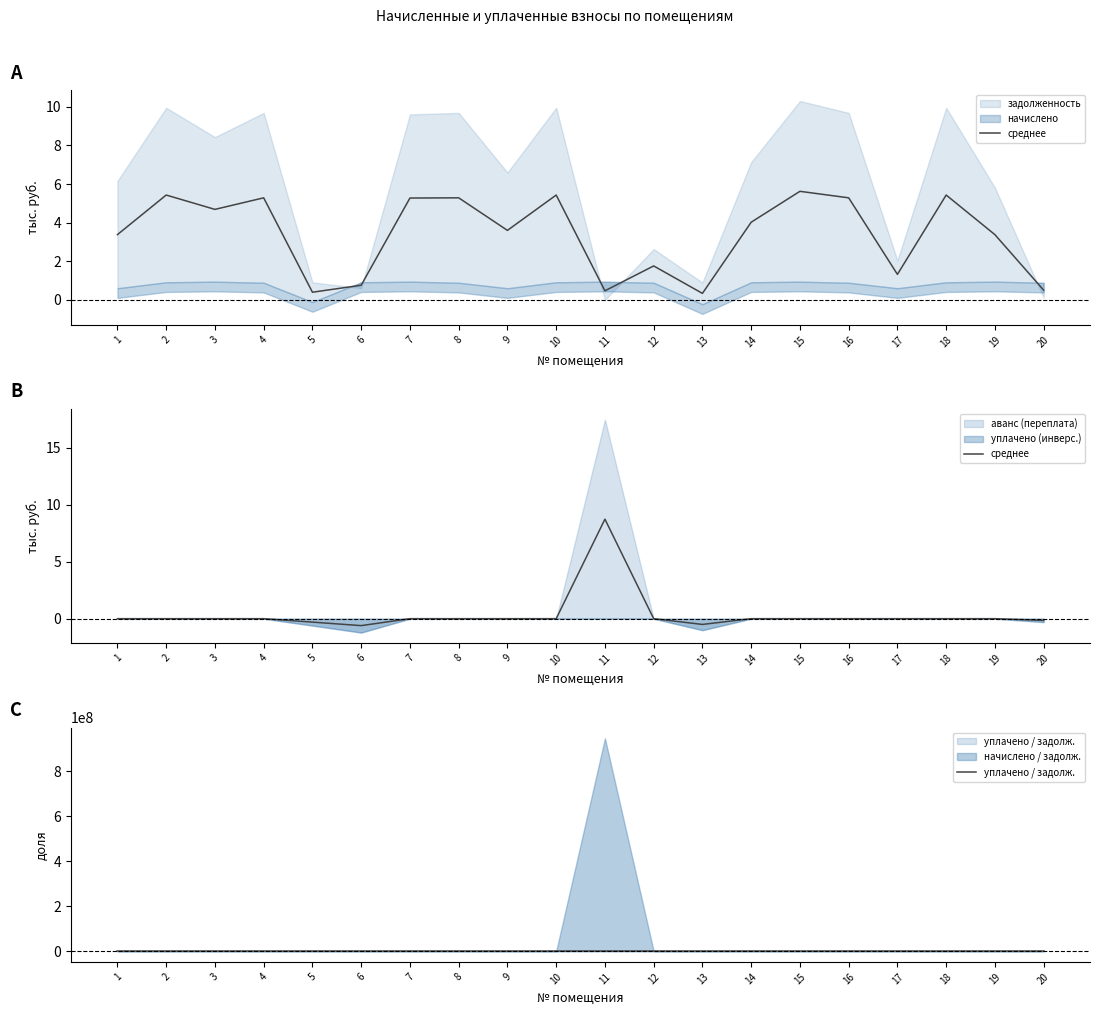

Which series changed the most between 7 and 10?

среднее